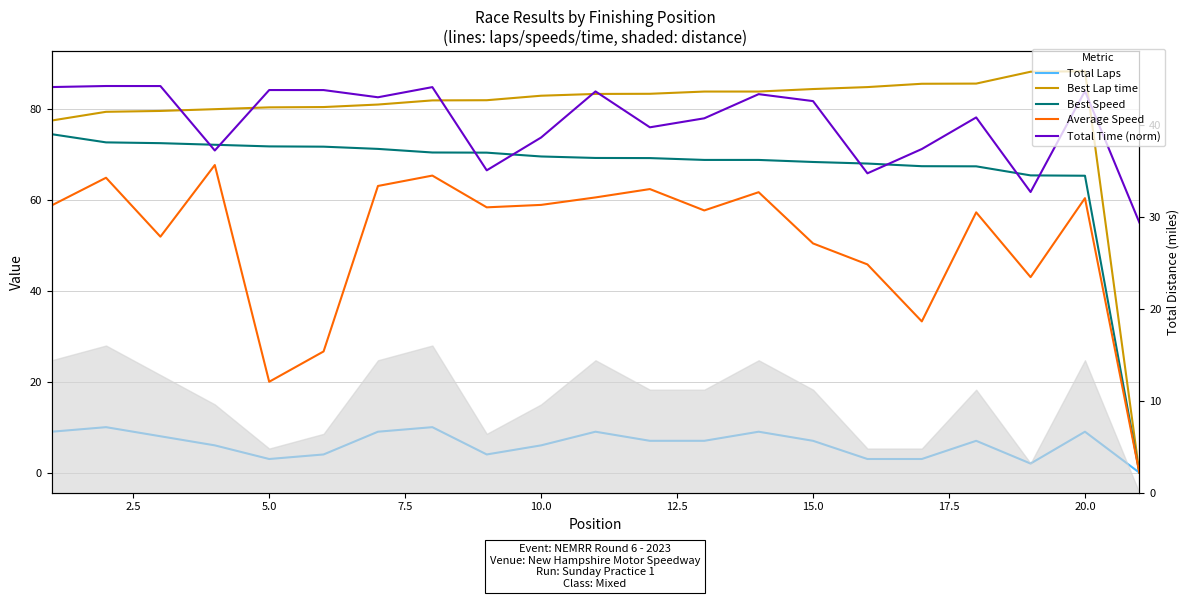

True or false: Average Speed and Total Time (norm) intersect in this chart.

False